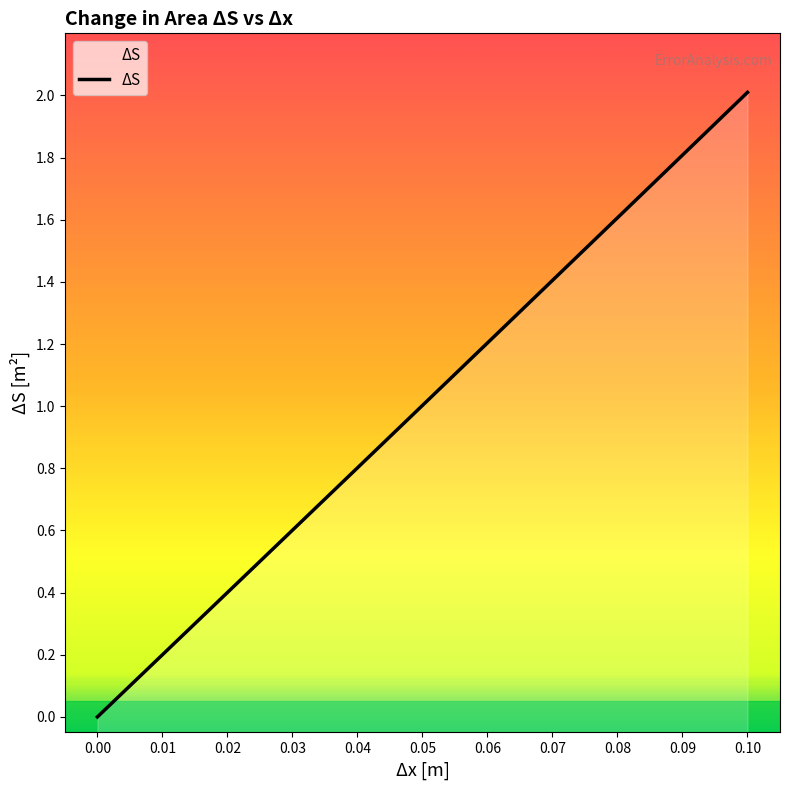

Is it true that the value at 0.01 is 0.3?

False